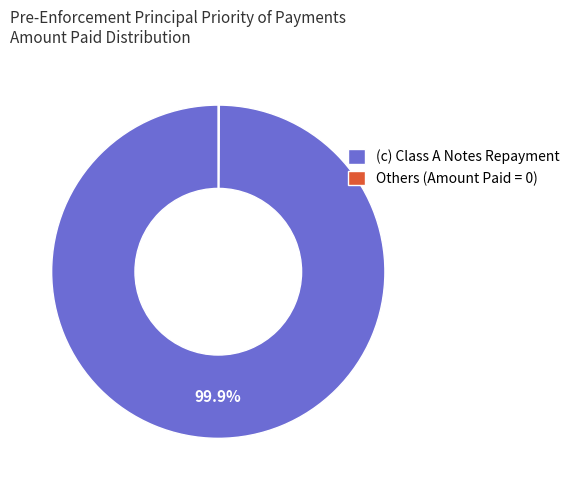

Is there any slice that represents more than half of the pie?

Yes